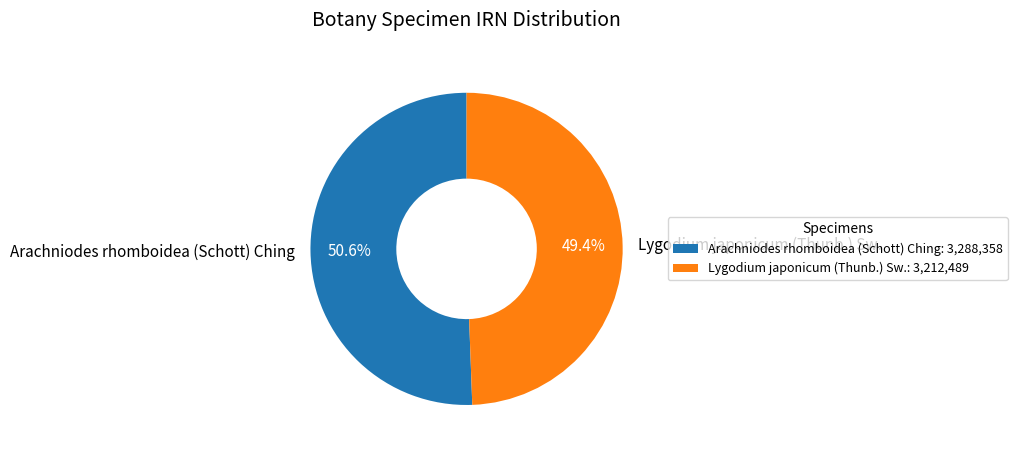

Combined, what portion of the pie is Lygodium japonicum (Thunb.) Sw. and Arachniodes rhomboidea (Schott) Ching?

100.0%